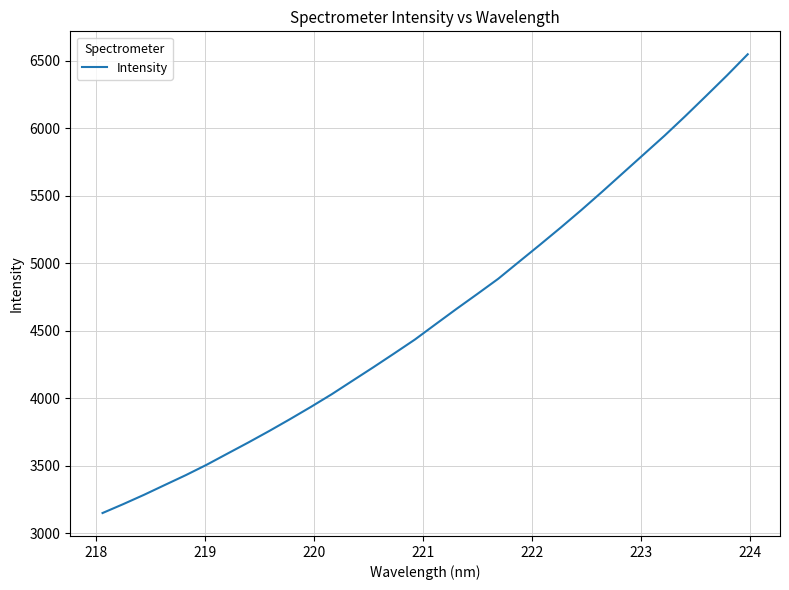

Reading left to right, list all the values displayed in this chart.

3149.4	3215.8	3284.9	3357.9	3430.3	3507.2	3589.8	3672.1	3756.9	3844.8	3935.3	4029.1	4129.2	4229.0	4331.2	4434.7	4548.7	4661.8	4772.2	4884.3	5010.3	5135.6	5263.1	5394.1	5529.6	5668.2	5806.6	5944.9	6090.1	6239.5	6390.6	6547.6